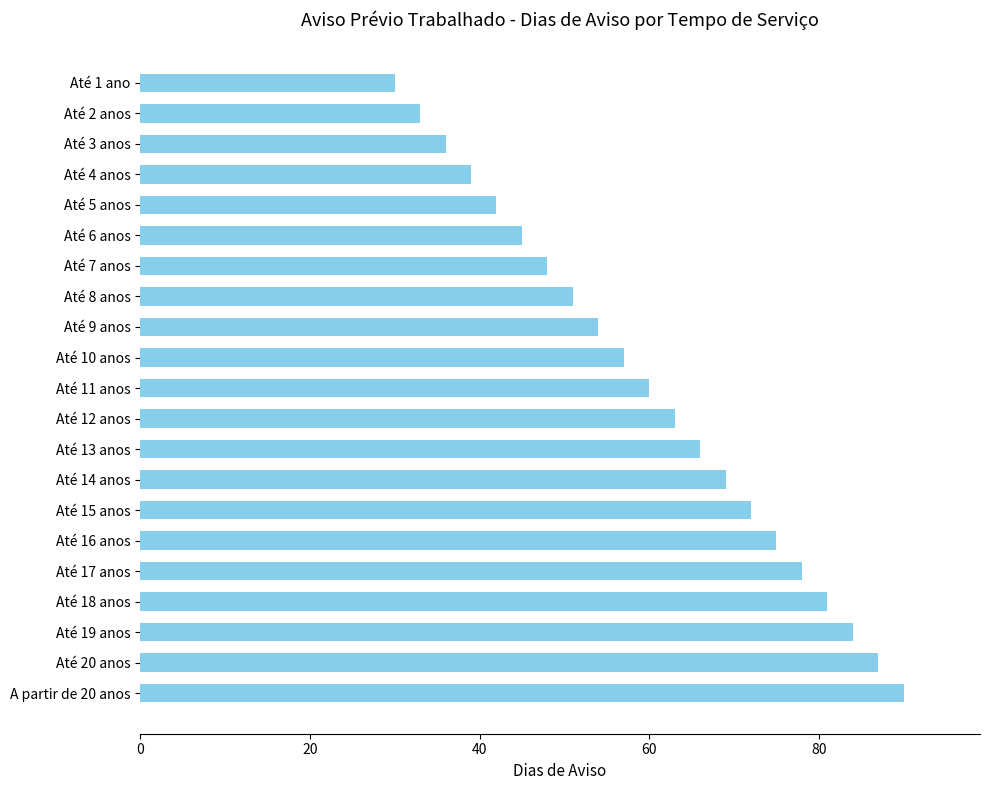

Reading top to bottom, what are all the values shown in this chart?

30	33	36	39	42	45	48	51	54	57	60	63	66	69	72	75	78	81	84	87	90